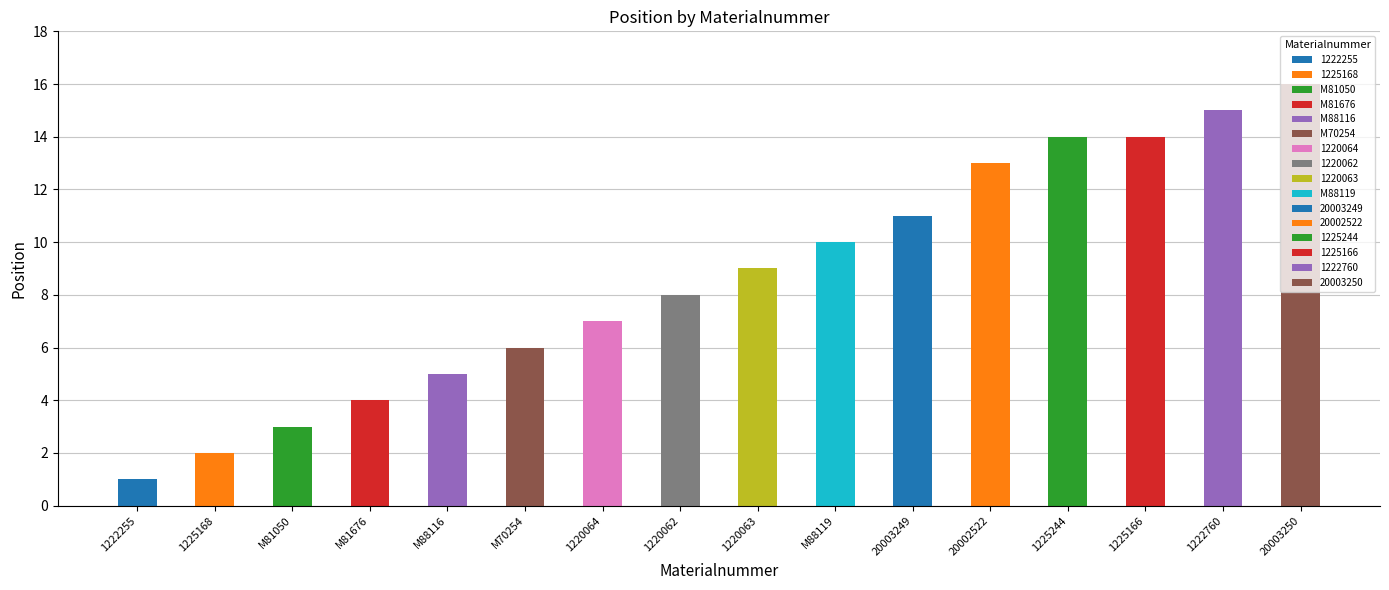

The chart shows a value of 3 at M81050. True or false?

True